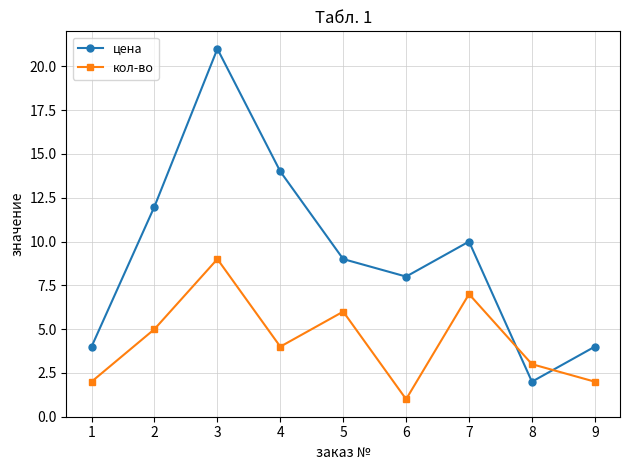

How many intersections are there between цена and кол-во?

2